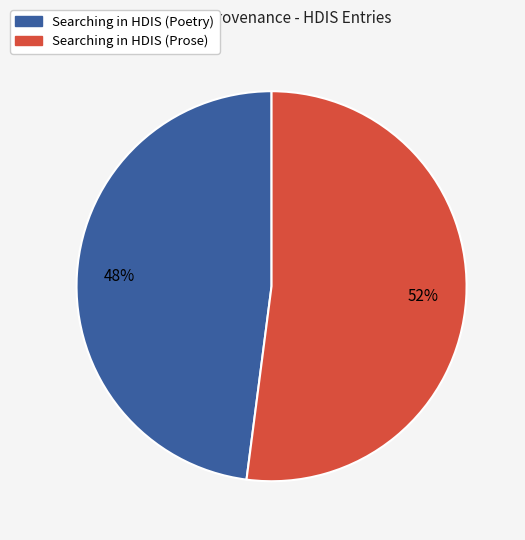

Is the sum of Searching in HDIS (Prose) and Searching in HDIS (Poetry) greater than half?

Yes